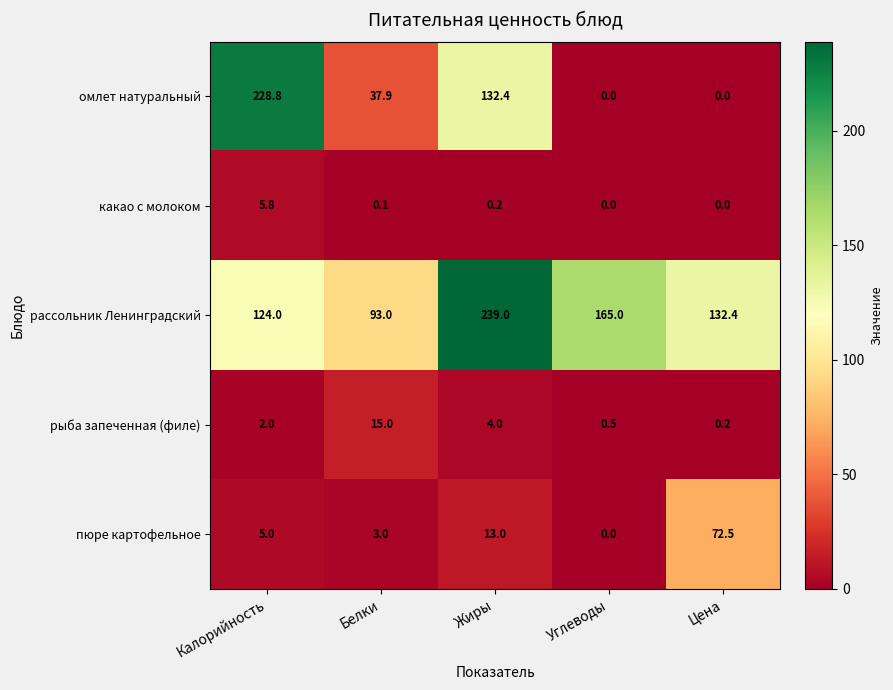

What is the difference between the highest and lowest values at Белки?

92.9